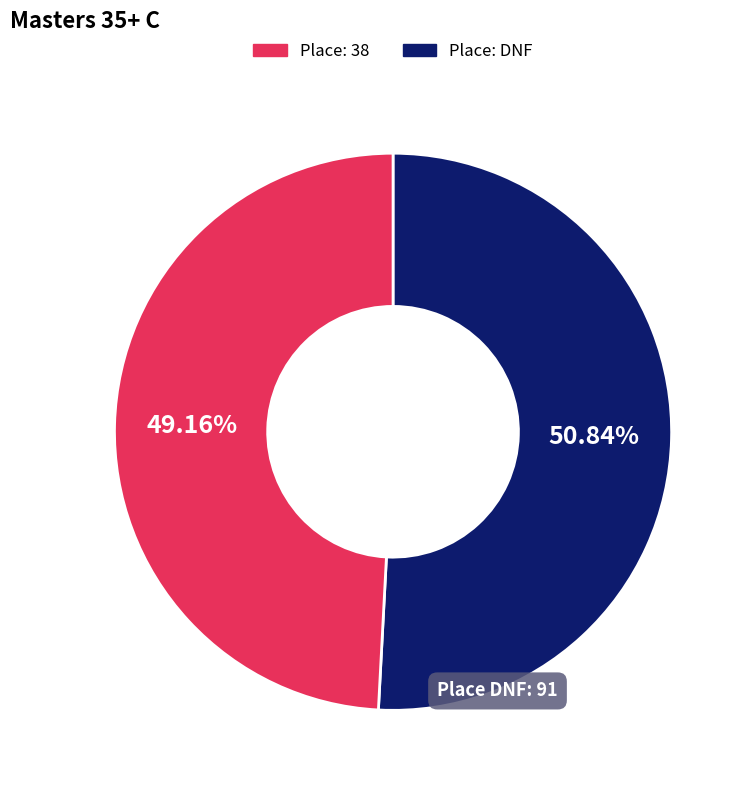

Is there a majority slice in this chart?

Yes